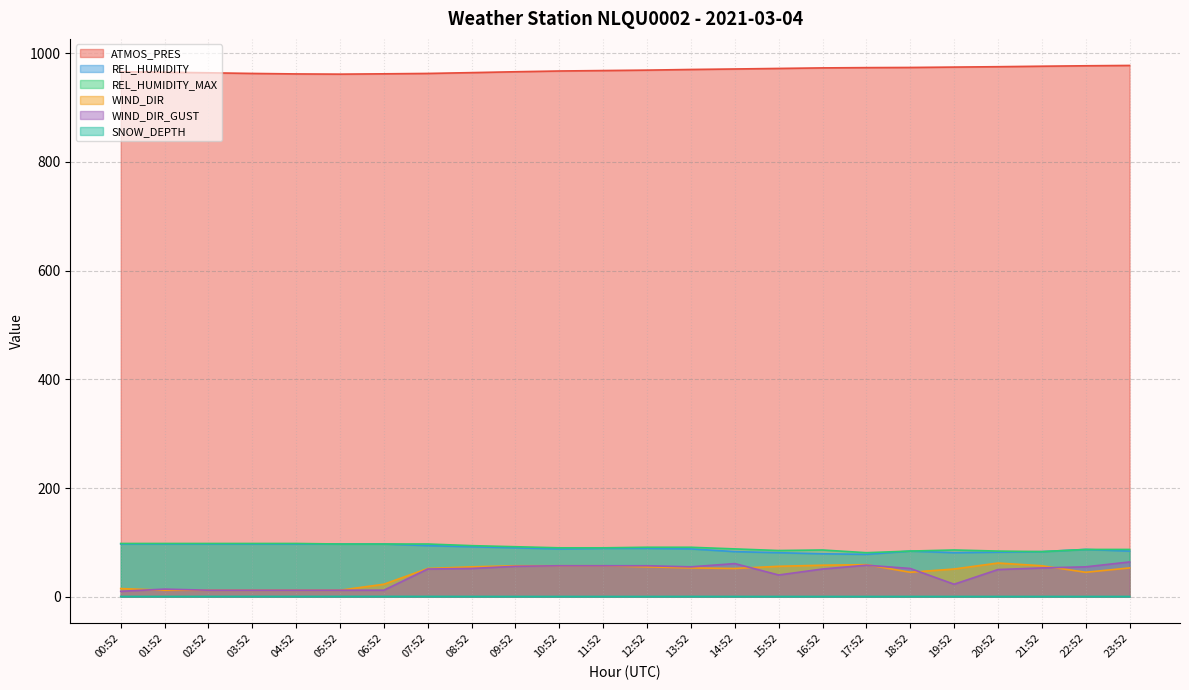

At 11:52, list the series in order from largest to smallest.

ATMOS_PRES, REL_HUMIDITY_MAX, REL_HUMIDITY, WIND_DIR, WIND_DIR_GUST, SNOW_DEPTH